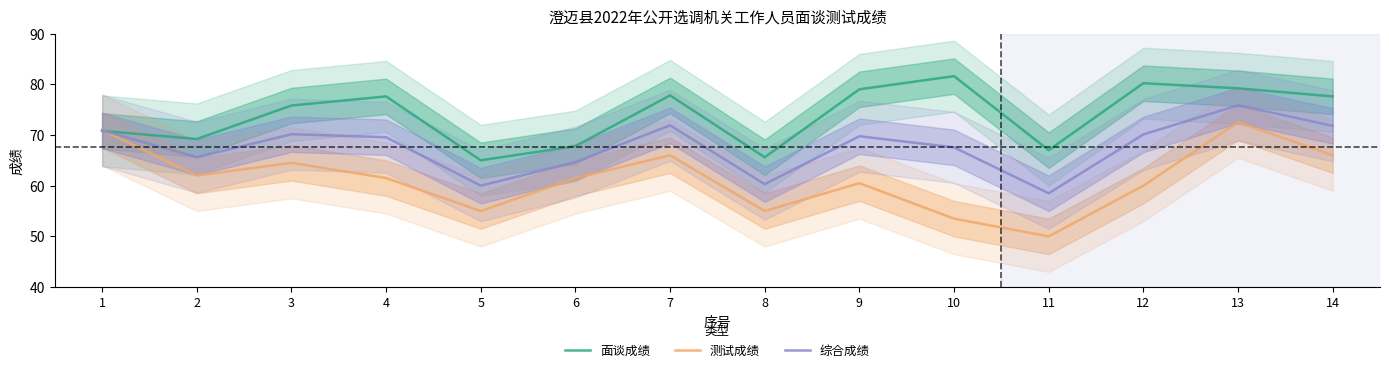

Is it true that 综合成绩 equals 67.5 at 10?

True